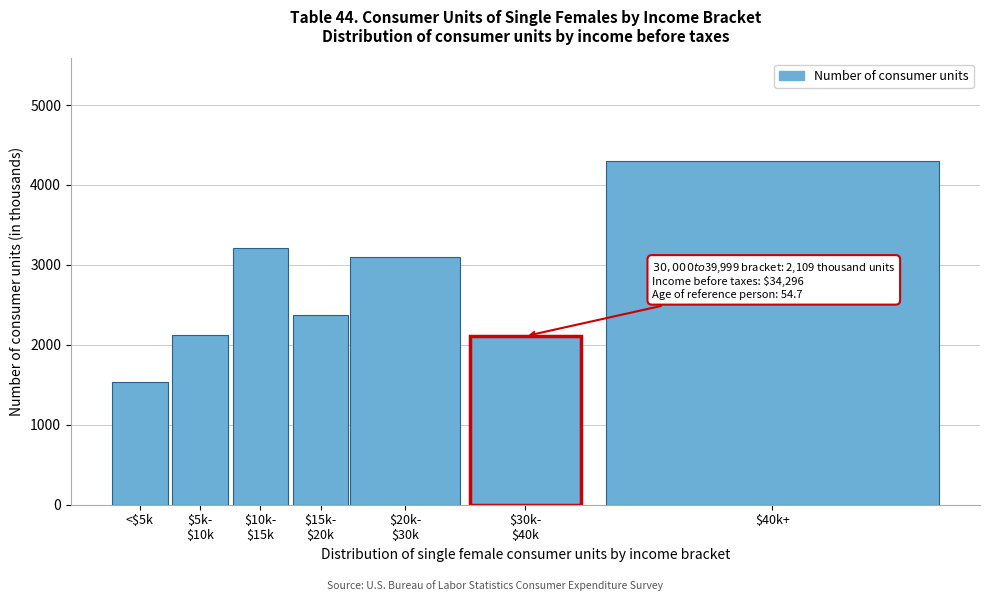

What is the greatest value displayed?

4296